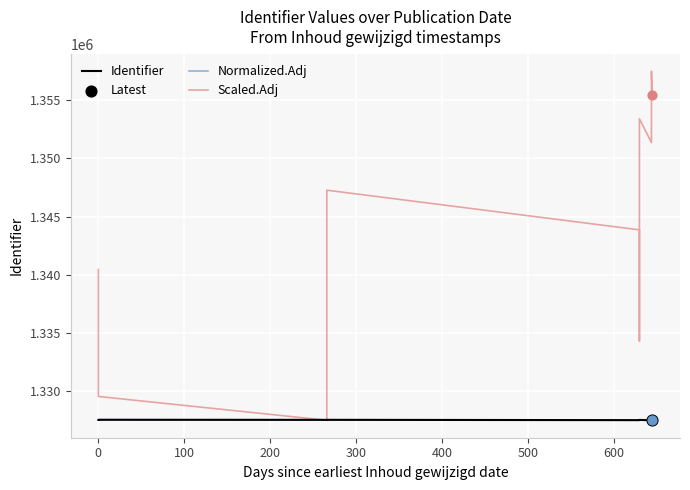

What are all the series names shown in the legend?

Identifier, Normalized.Adj, Scaled.Adj